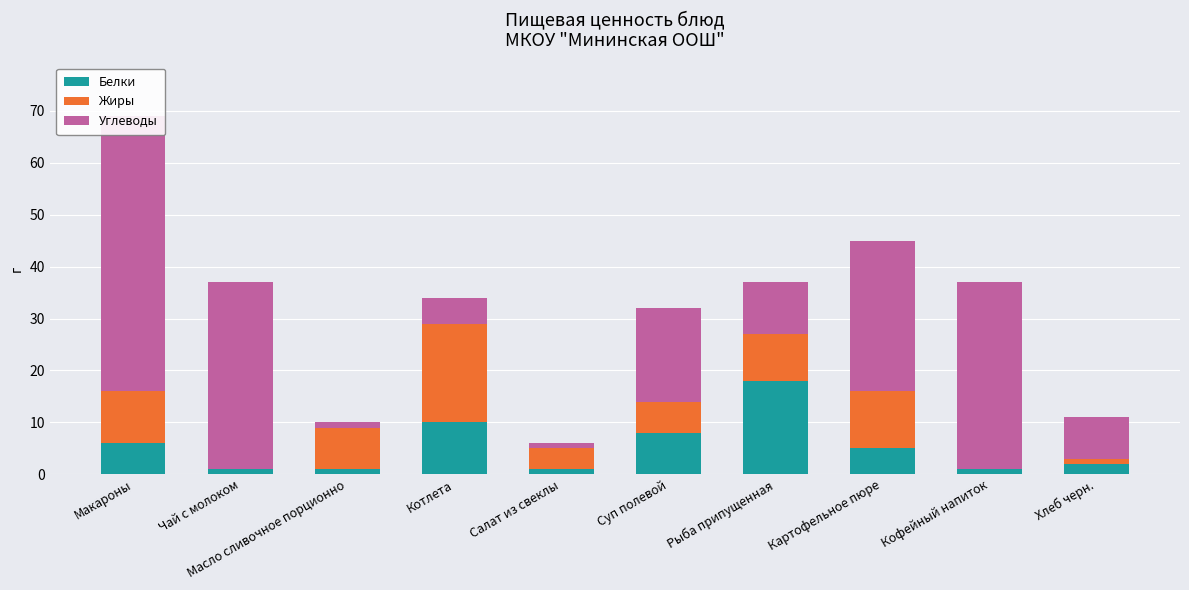

List the labels in order of Белки value, largest first.

Рыба припущенная, Котлета, Суп полевой, Макароны, Картофельное пюре, Хлеб черн., Чай с молоком, Масло сливочное порционно, Салат из свеклы, Кофейный напиток